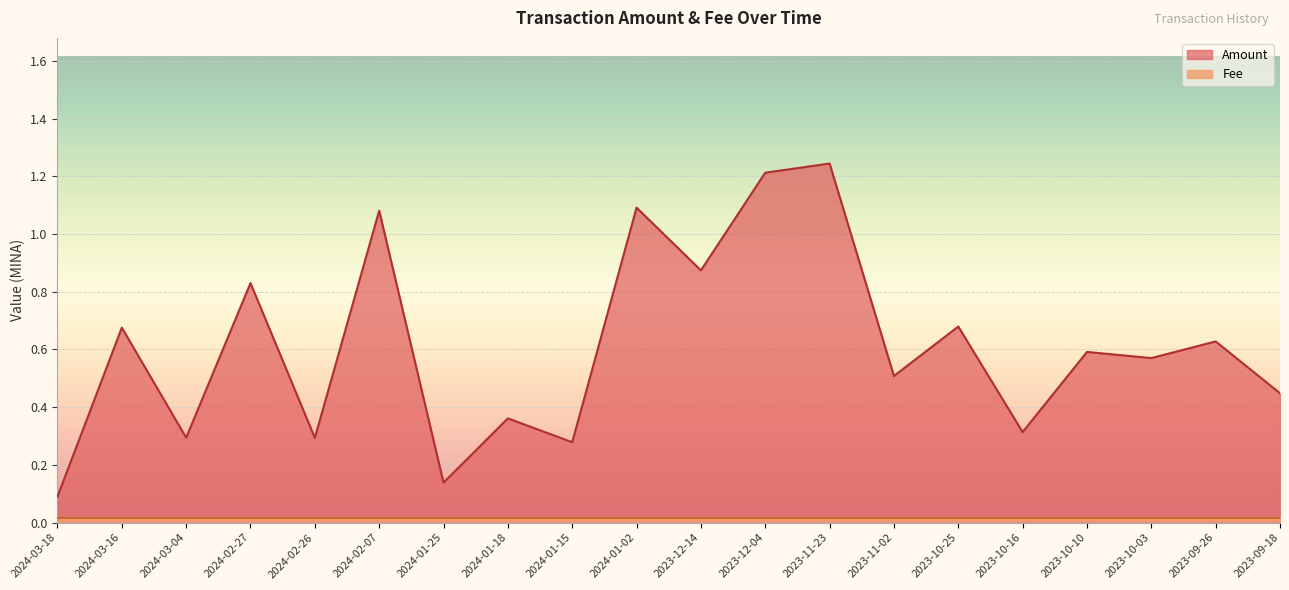

At which label is the value closest to 0?

2024-03-18